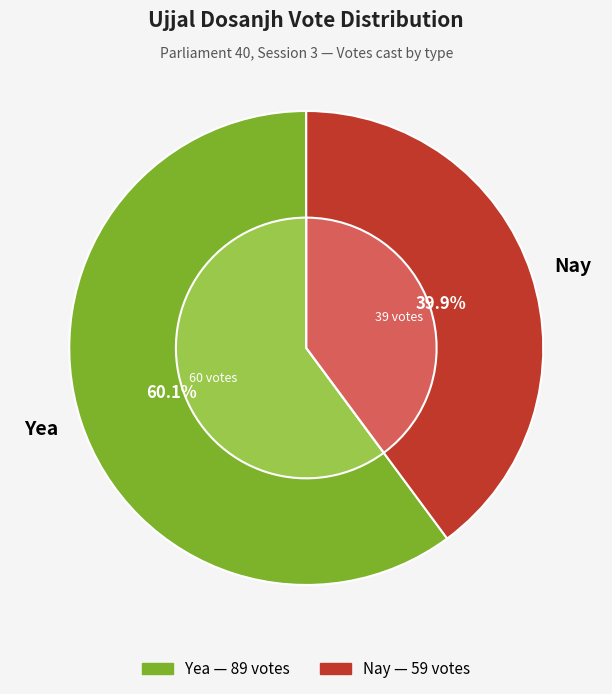

Which category has the biggest portion of the pie?

Yea